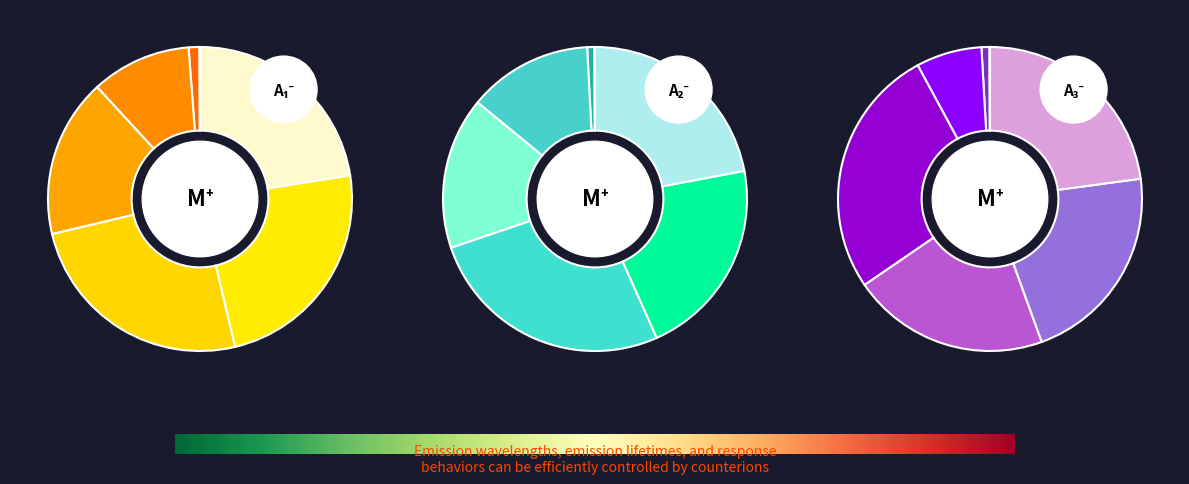

How many slices are in this pie chart?

7